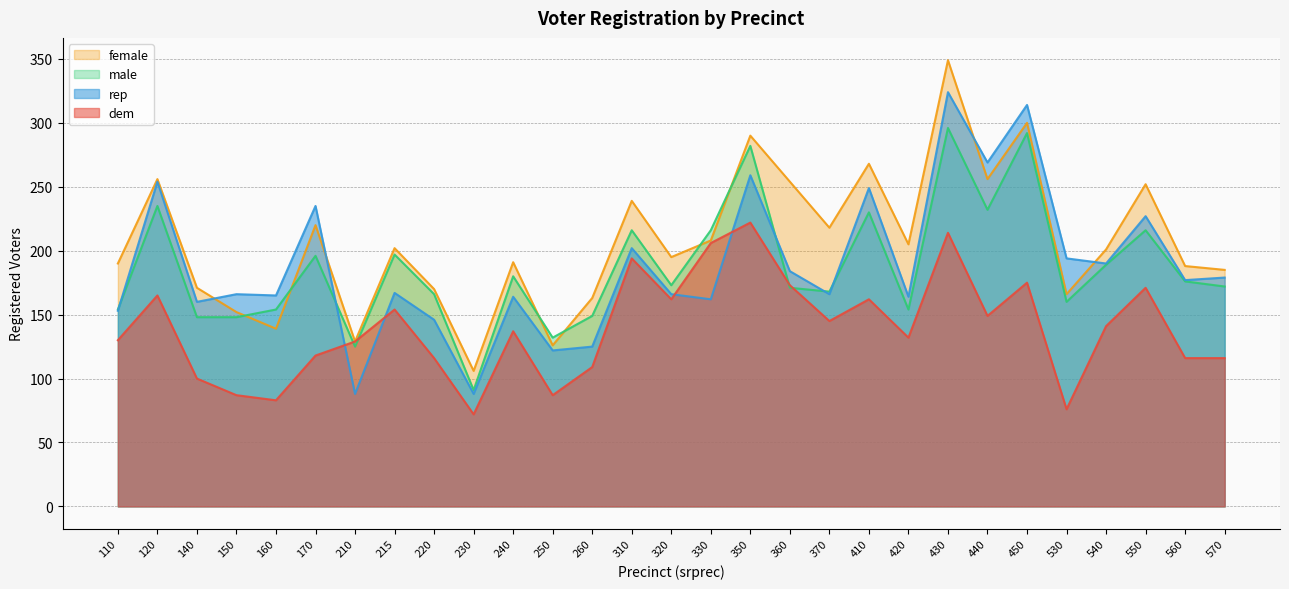

What is the value of the dem point at the 26th from the left?

141